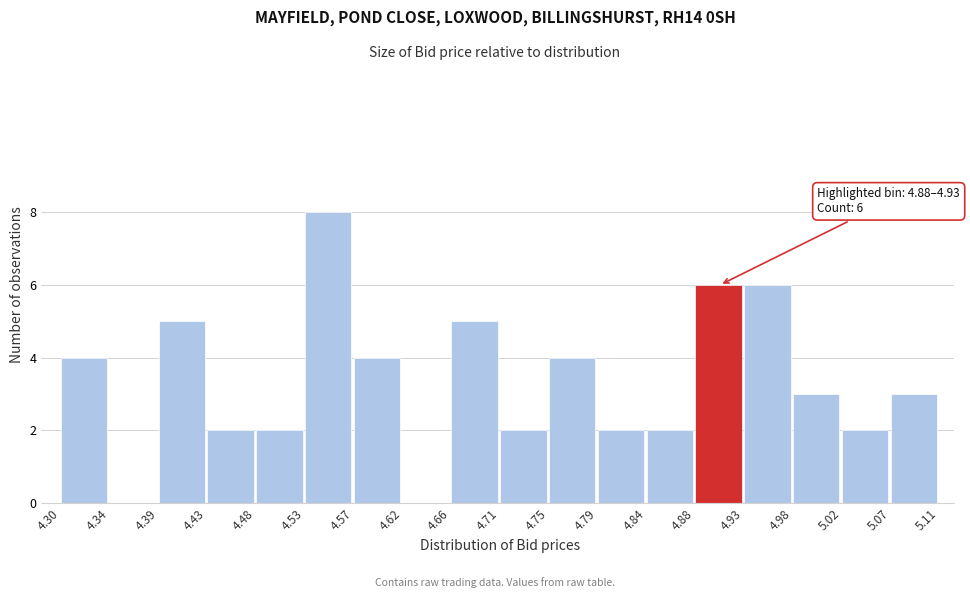

Over which range of the x-axis is the bar tallest?

4.53 to 4.57